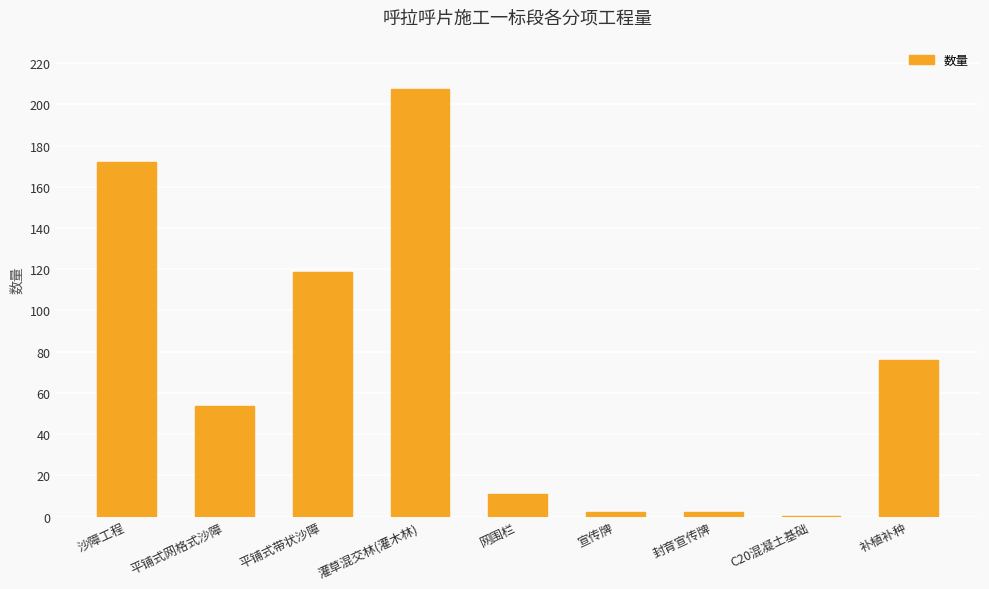

What is the maximum value shown in the chart?

207.2